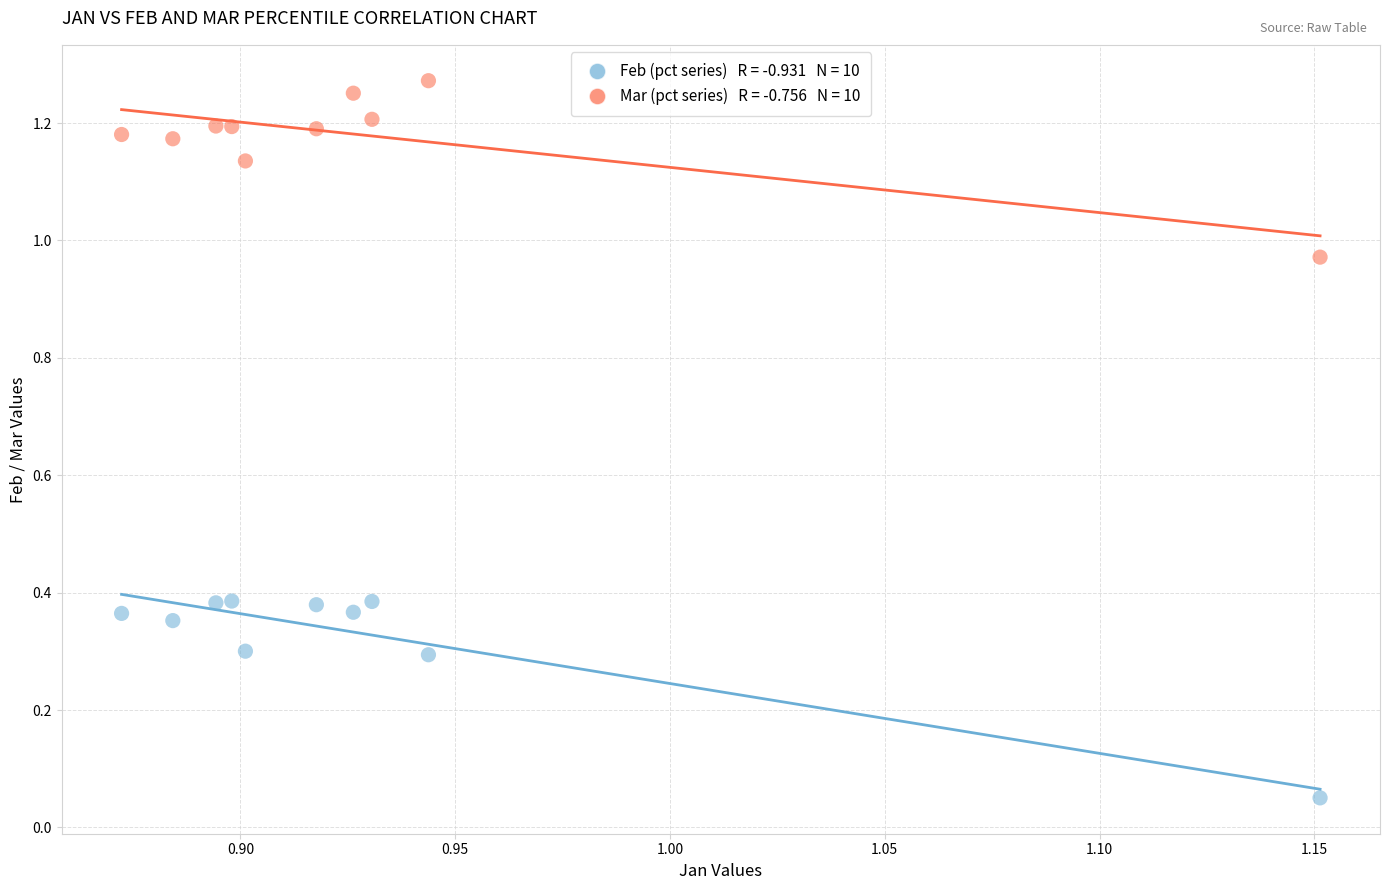

Across all data points, what is the range of X values (max minus min)?

0.3